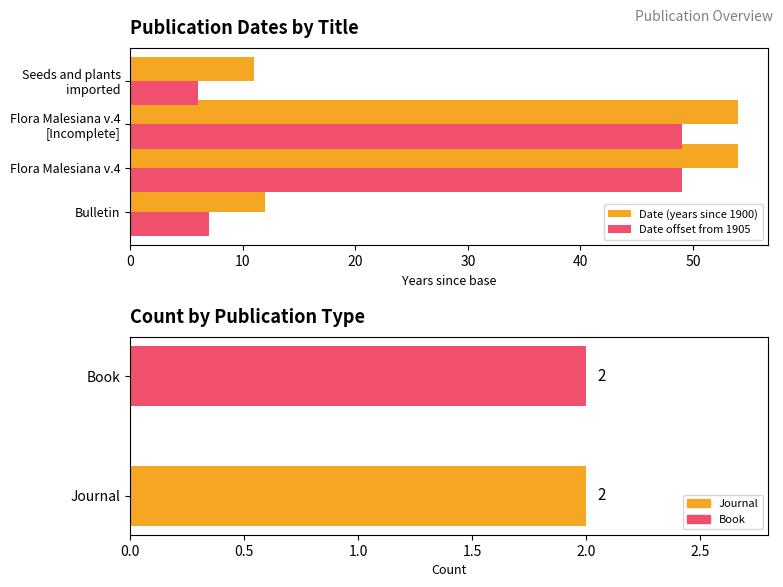

What is the spread (max minus min) of values at Flora Malesiana v.4?

5